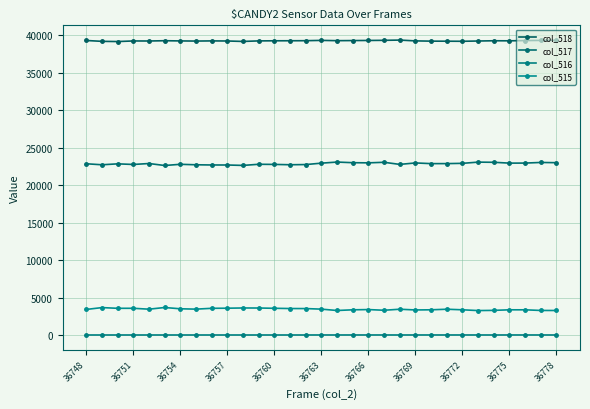

How many distinct data groups are displayed?

4